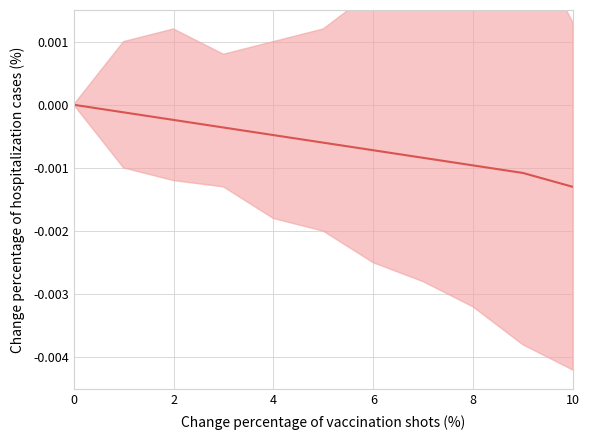

Does the chart display data point markers on the line(s)?

No